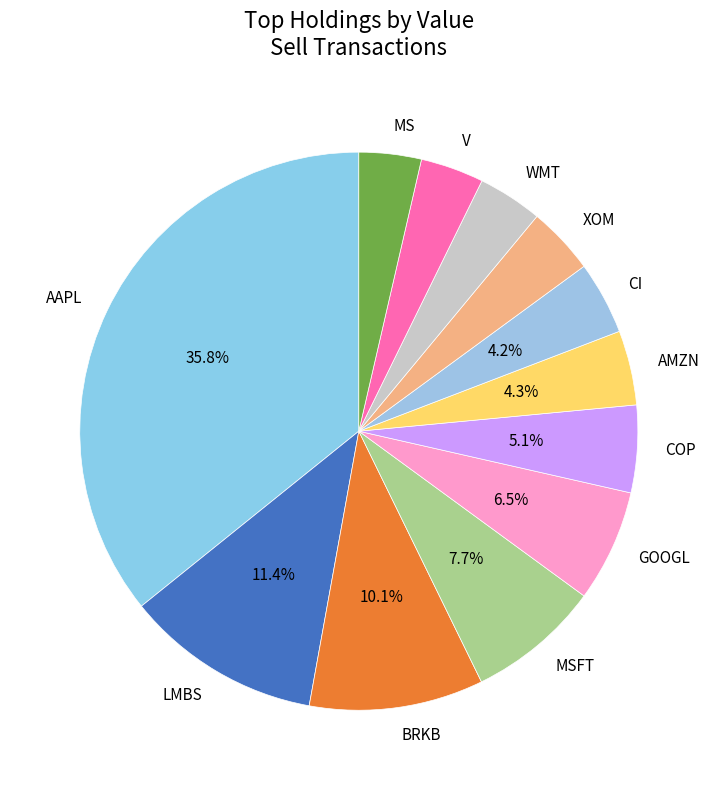

Is GOOGL the majority of the pie?

No